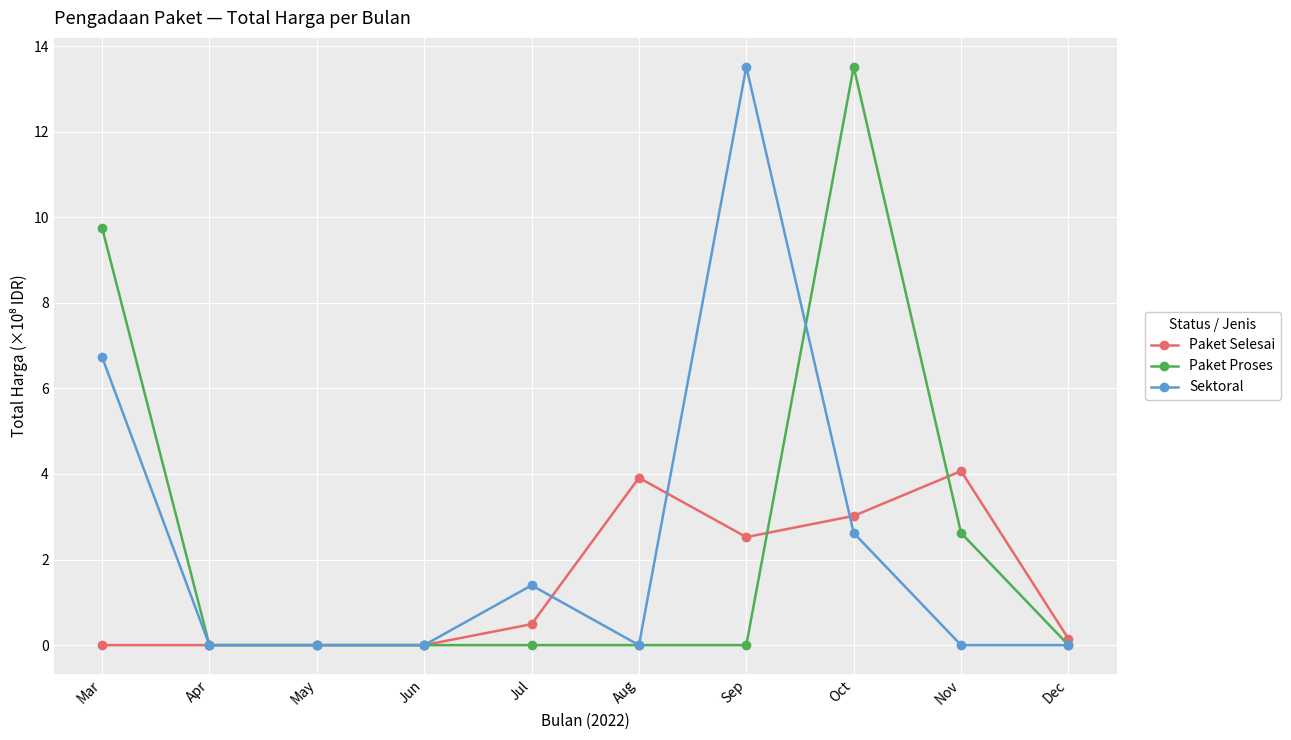

What are all the series names shown in the legend?

Paket Selesai, Paket Proses, Sektoral